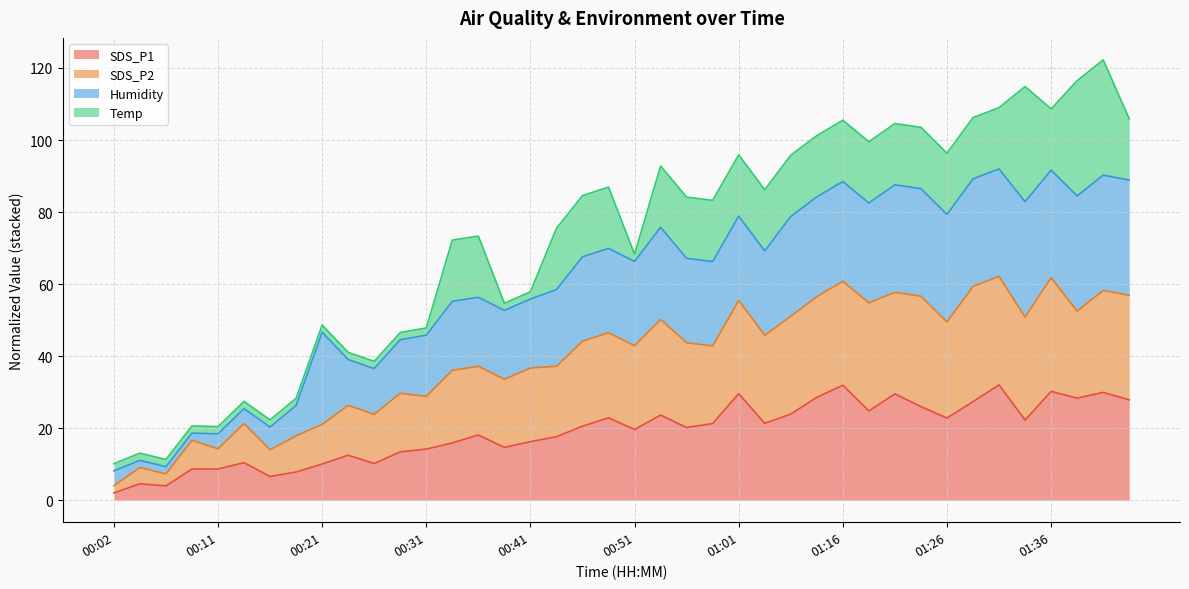

How many data points in SDS_P1 are less than 20?

19